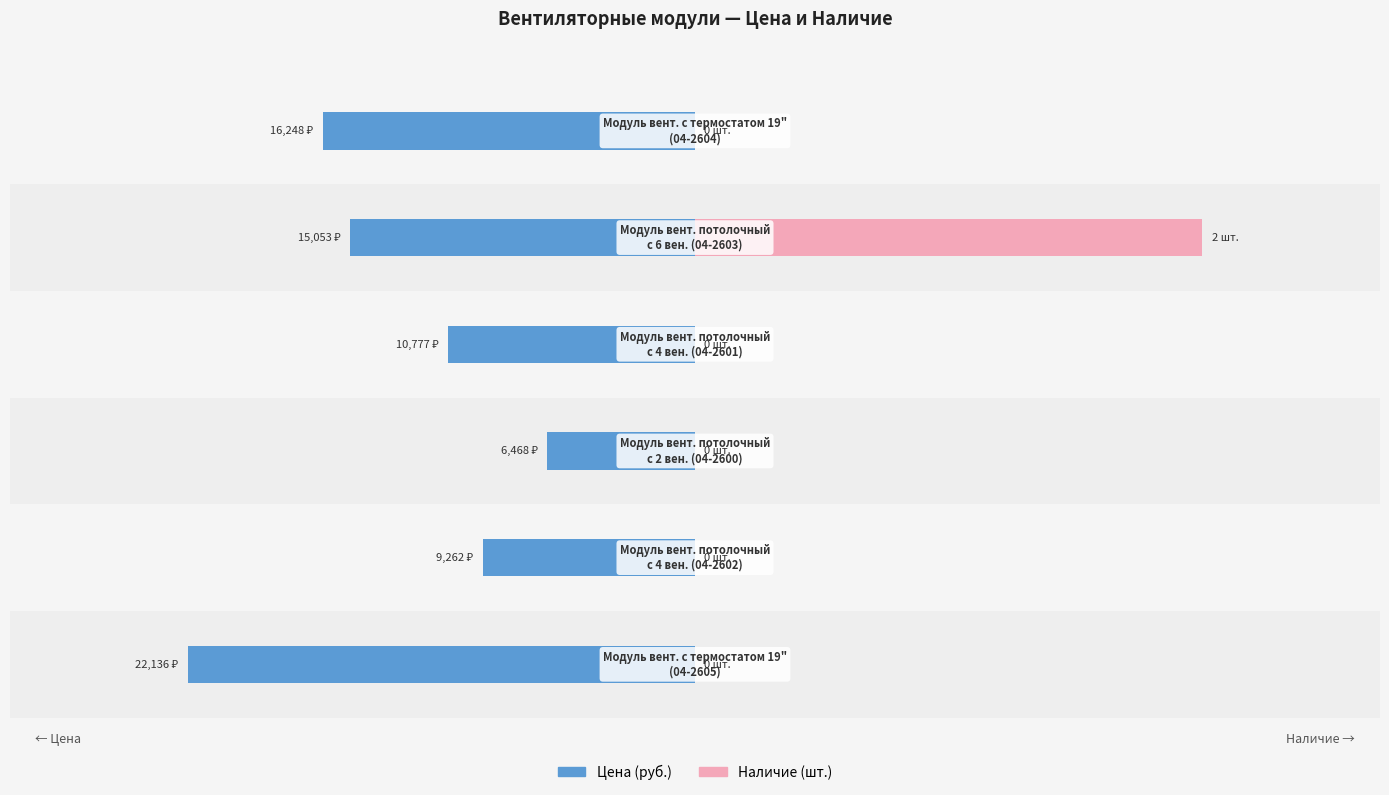

At −30000, list the series in order from largest to smallest.

Наличие (шт.), Цена (руб.)